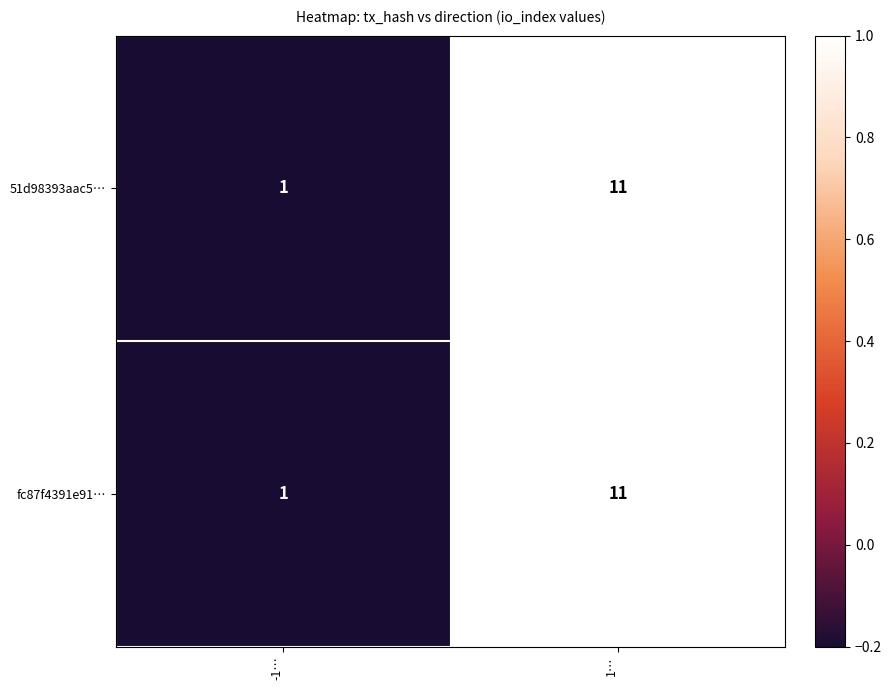

The value of fc87f4391e91… at -1… is 1. True or false?

True